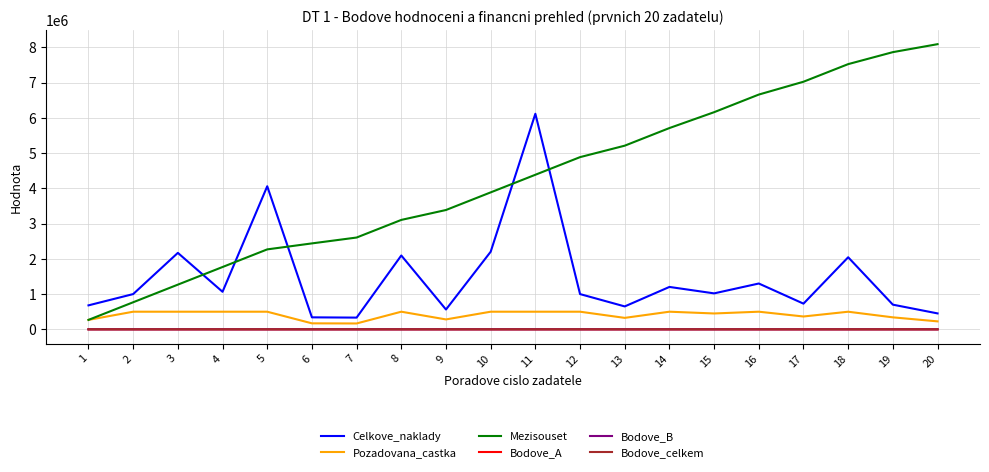

At which label does Bodove_B first exceed 196?

1